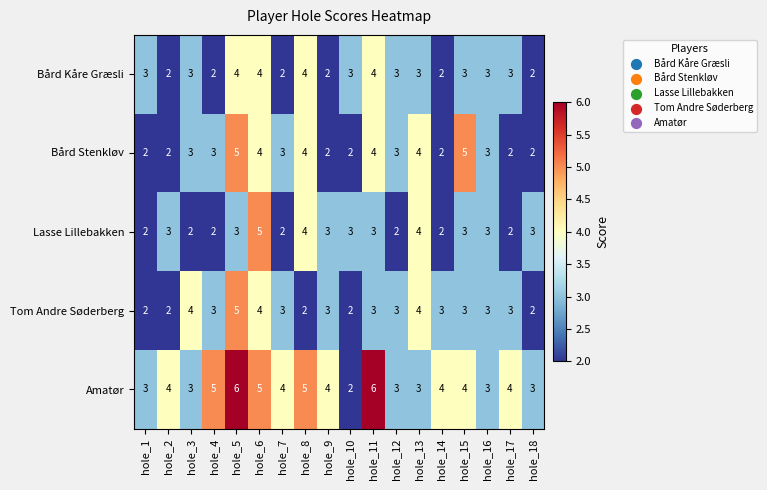

What is the difference between the highest and lowest values at hole_5?

3